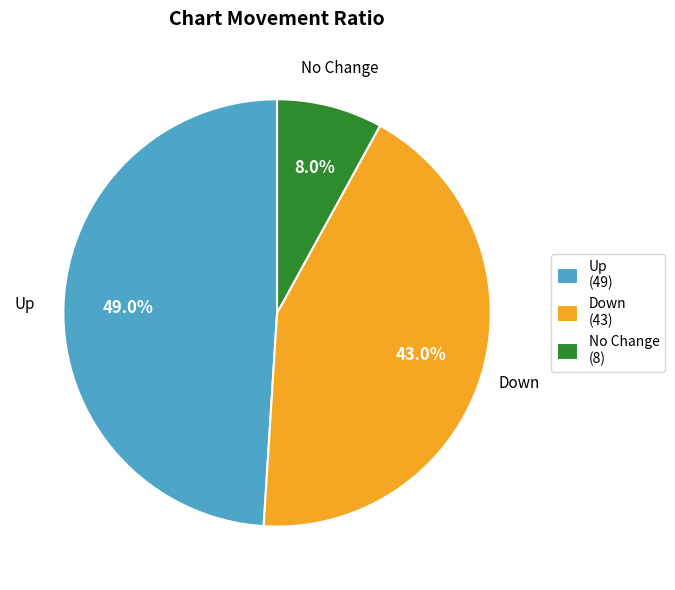

What percentage do No Change (8) and Up (49) together represent?

57.0%